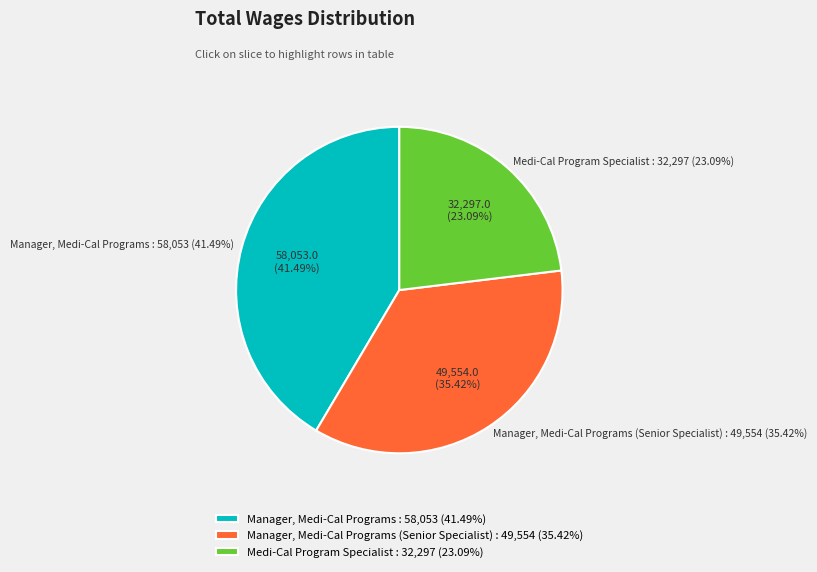

The Manager, Medi-Cal Programs (Senior Specialist) slice represents 29% of the pie. True or false?

False